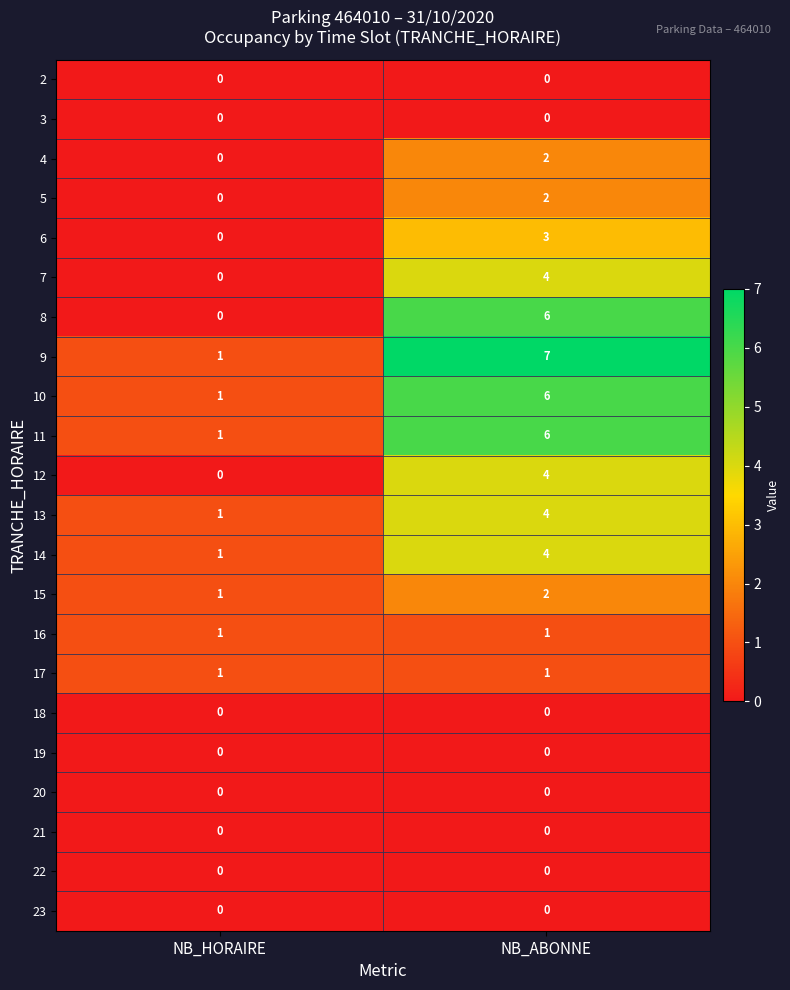

Which series has the largest total across all categories?

9